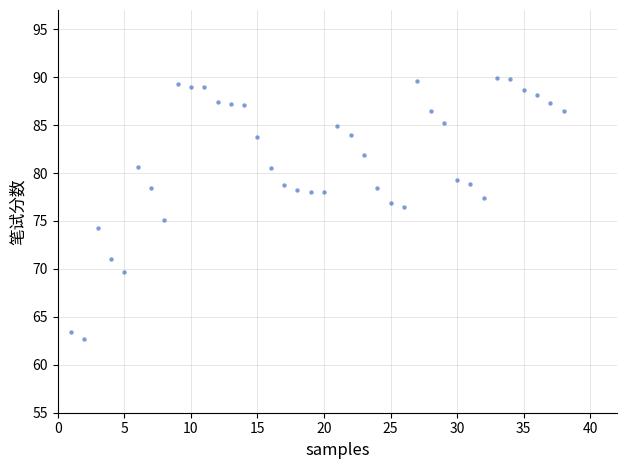

What is the range of Y values (max minus min)?

27.2